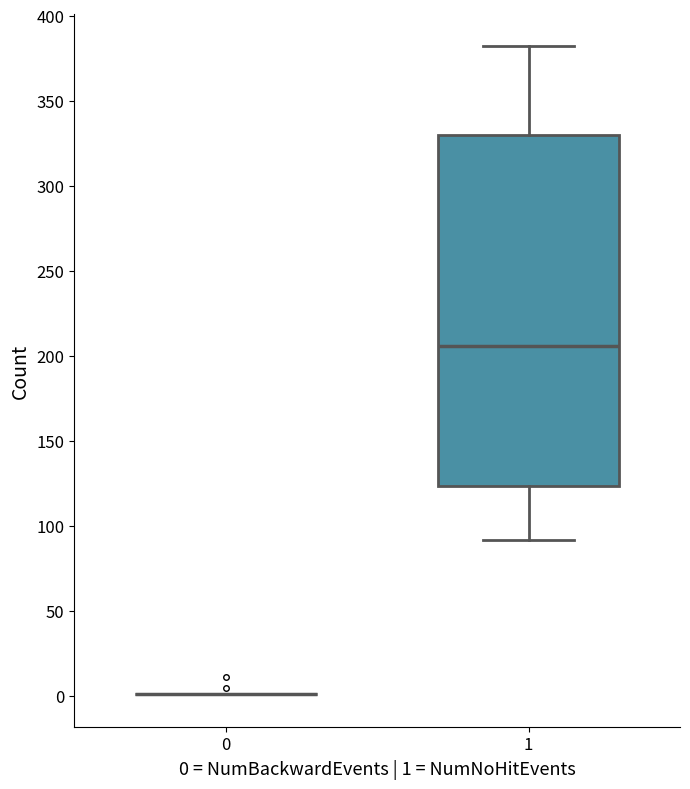

Comparing the boxes themselves (not the whiskers), which one is the tallest?

1